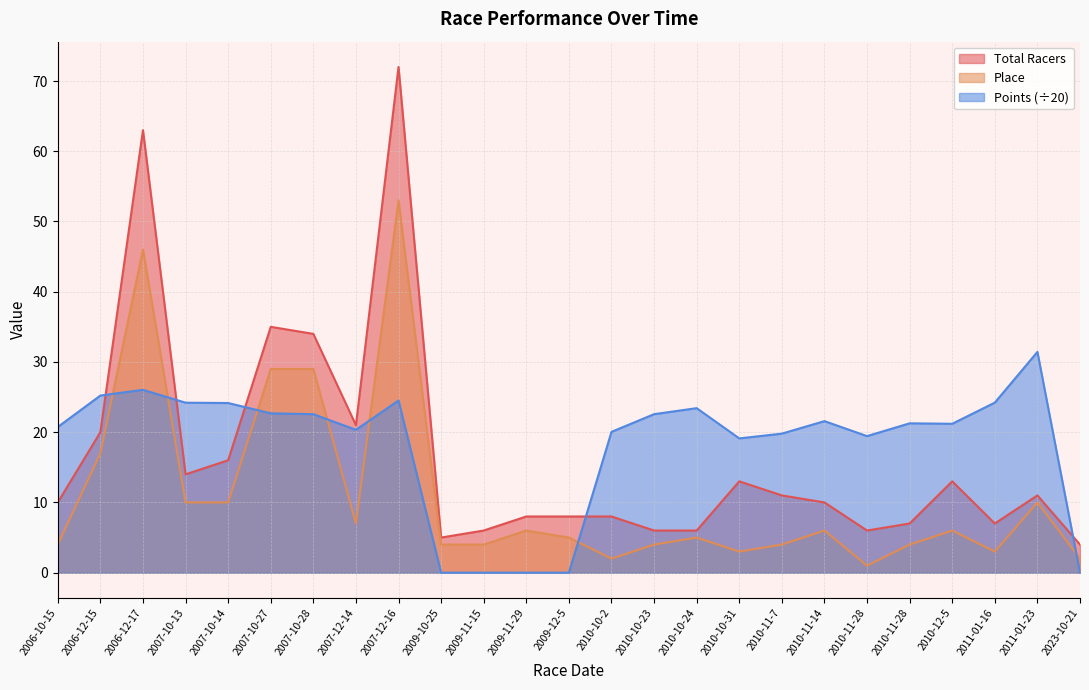

Where is the first local maximum for Points?

2006-12-17